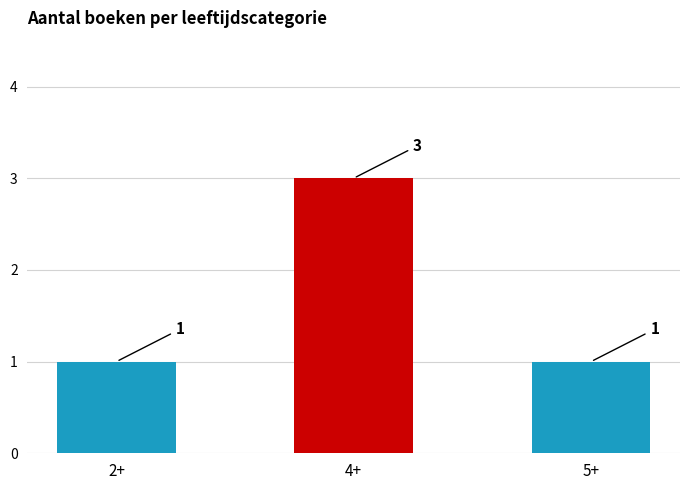

Approximately how many times larger is the value at 5+ compared to 2+?

1.0